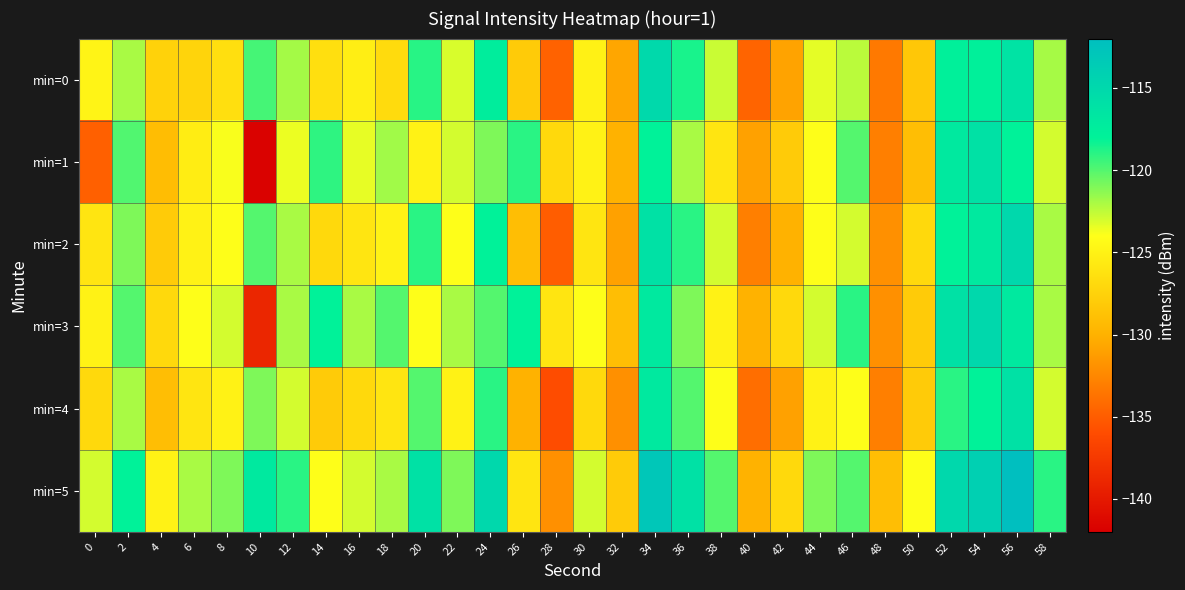

Reading left to right, transcribe all the data shown in this chart.

min=0: 0=-124.8	2=-122.0	4=-127.5	6=-127.3	8=-126.5	10=-119.6	12=-121.9	14=-126.4	16=-125.3	18=-126.8	20=-118.9	22=-123.1	24=-117.4	26=-128.0	28=-134.7	30=-125.0	32=-130.7	34=-115.1	36=-118.6	38=-122.7	40=-134.6	42=-130.9	44=-123.4	46=-122.4	48=-133.3	50=-128.3	52=-117.8	54=-117.7	56=-116.3	58=-121.9
min=1: 0=-134.8	2=-119.9	4=-129.2	6=-125.4	8=-123.9	10=-141.7	12=-123.5	14=-119.1	16=-123.4	18=-121.8	20=-125.0	22=-123.0	24=-121.0	26=-119.0	28=-127.0	30=-125.0	32=-130.0	34=-118.0	36=-122.0	38=-126.0	40=-131.0	42=-128.0	44=-124.0	46=-120.0	48=-133.0	50=-129.0	52=-117.0	54=-116.0	56=-118.0	58=-123.0
min=2: 0=-126.0	2=-121.0	4=-128.0	6=-125.0	8=-124.0	10=-120.0	12=-122.0	14=-127.0	16=-126.0	18=-125.0	20=-119.0	22=-124.0	24=-118.0	26=-129.0	28=-135.0	30=-126.0	32=-131.0	34=-116.0	36=-119.0	38=-123.0	40=-133.0	42=-130.0	44=-124.0	46=-123.0	48=-132.0	50=-127.0	52=-118.0	54=-117.0	56=-115.0	58=-122.0
min=3: 0=-125.0	2=-120.0	4=-127.0	6=-124.0	8=-123.0	10=-139.0	12=-122.0	14=-118.0	16=-122.0	18=-120.0	20=-124.0	22=-122.0	24=-120.0	26=-118.0	28=-126.0	30=-124.0	32=-129.0	34=-117.0	36=-121.0	38=-125.0	40=-130.0	42=-127.0	44=-123.0	46=-119.0	48=-132.0	50=-128.0	52=-116.0	54=-115.0	56=-117.0	58=-122.0
min=4: 0=-127.0	2=-122.0	4=-129.0	6=-126.0	8=-125.0	10=-121.0	12=-123.0	14=-128.0	16=-127.0	18=-126.0	20=-120.0	22=-125.0	24=-119.0	26=-130.0	28=-136.0	30=-127.0	32=-132.0	34=-117.0	36=-120.0	38=-124.0	40=-134.0	42=-131.0	44=-125.0	46=-124.0	48=-133.0	50=-128.0	52=-119.0	54=-118.0	56=-116.0	58=-123.0
min=5: 0=-123.0	2=-118.0	4=-125.0	6=-122.0	8=-121.0	10=-117.0	12=-119.0	14=-124.0	16=-123.0	18=-122.0	20=-116.0	22=-121.0	24=-115.0	26=-126.0	28=-132.0	30=-123.0	32=-128.0	34=-113.0	36=-116.0	38=-120.0	40=-130.0	42=-127.0	44=-121.0	46=-120.0	48=-129.0	50=-124.0	52=-115.0	54=-114.0	56=-112.0	58=-119.0